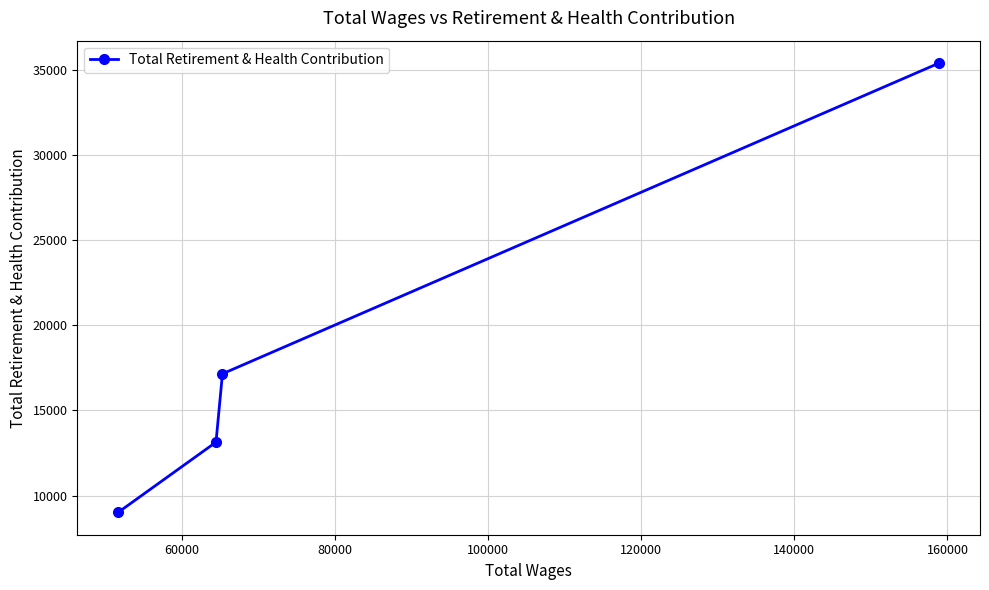

What is the value of the 4th point from the left?

35379